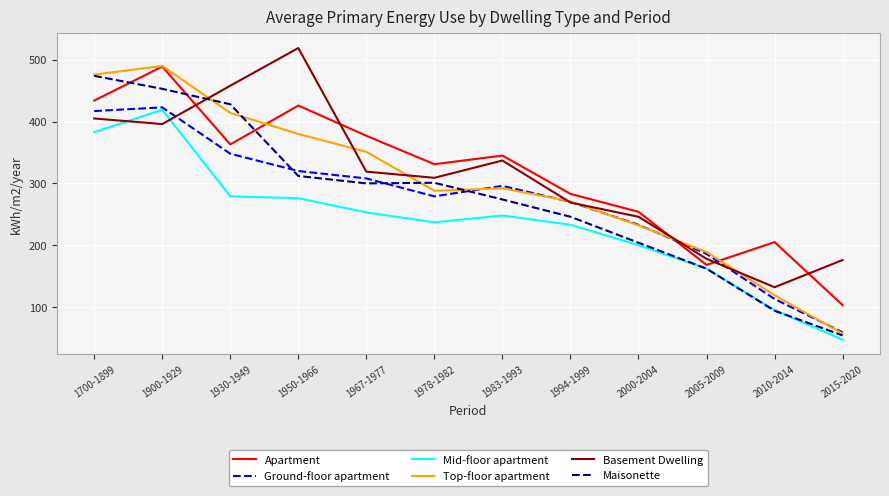

What is the smallest value displayed?

47